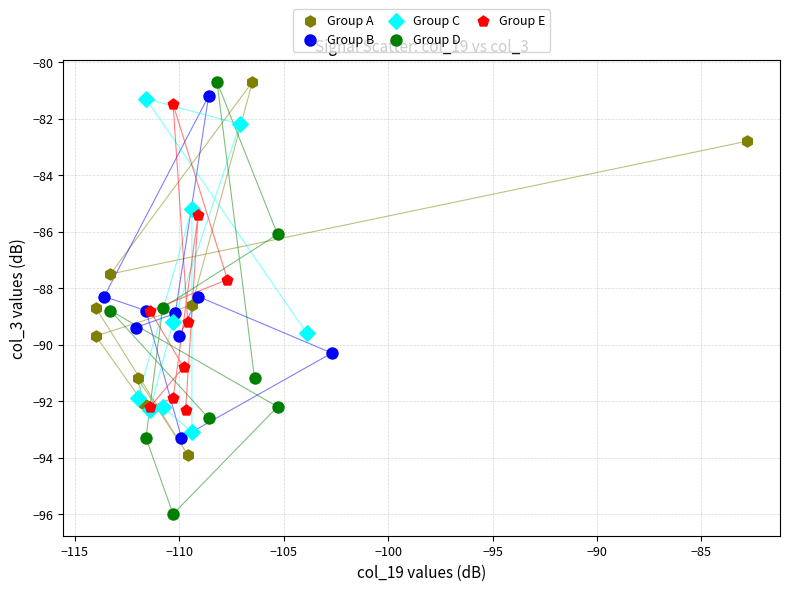

Which series contains the lowest Y value?

Group D